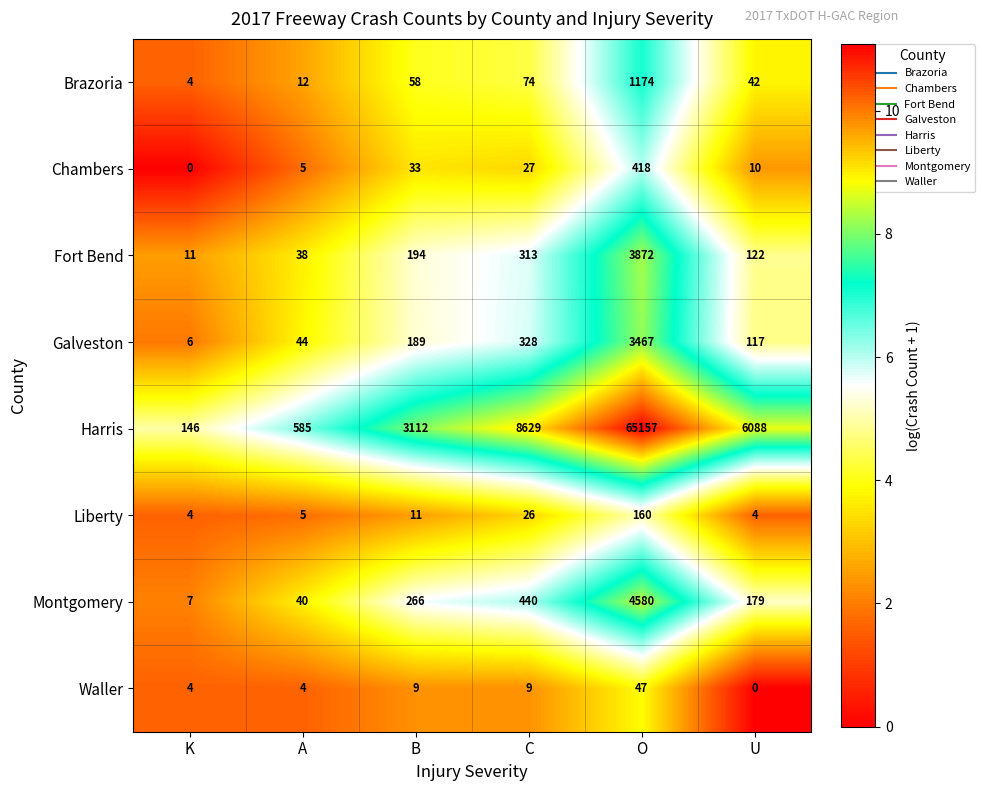

Which category has the highest value across all series?

O